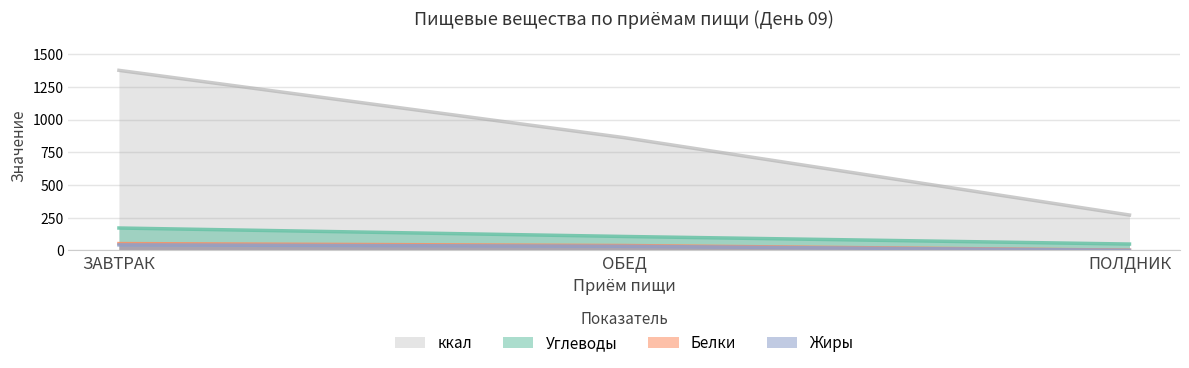

At which label does Жиры first exceed 31?

ЗАВТРАК